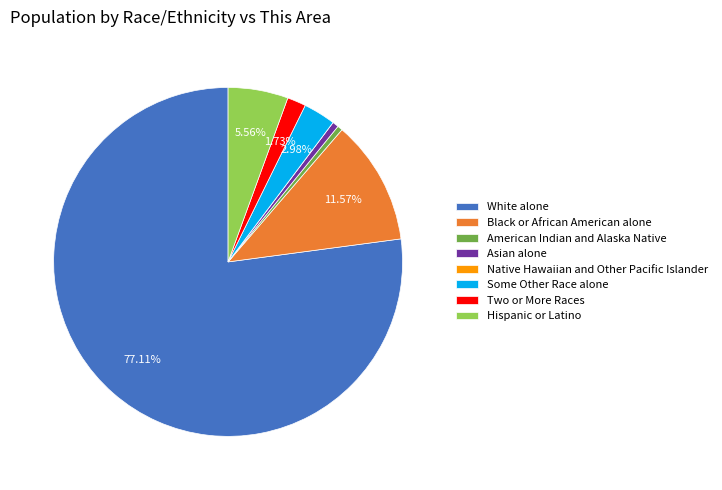

What is the ratio of the value at Black or African American alone to the value at Some Other Race alone?

3.9